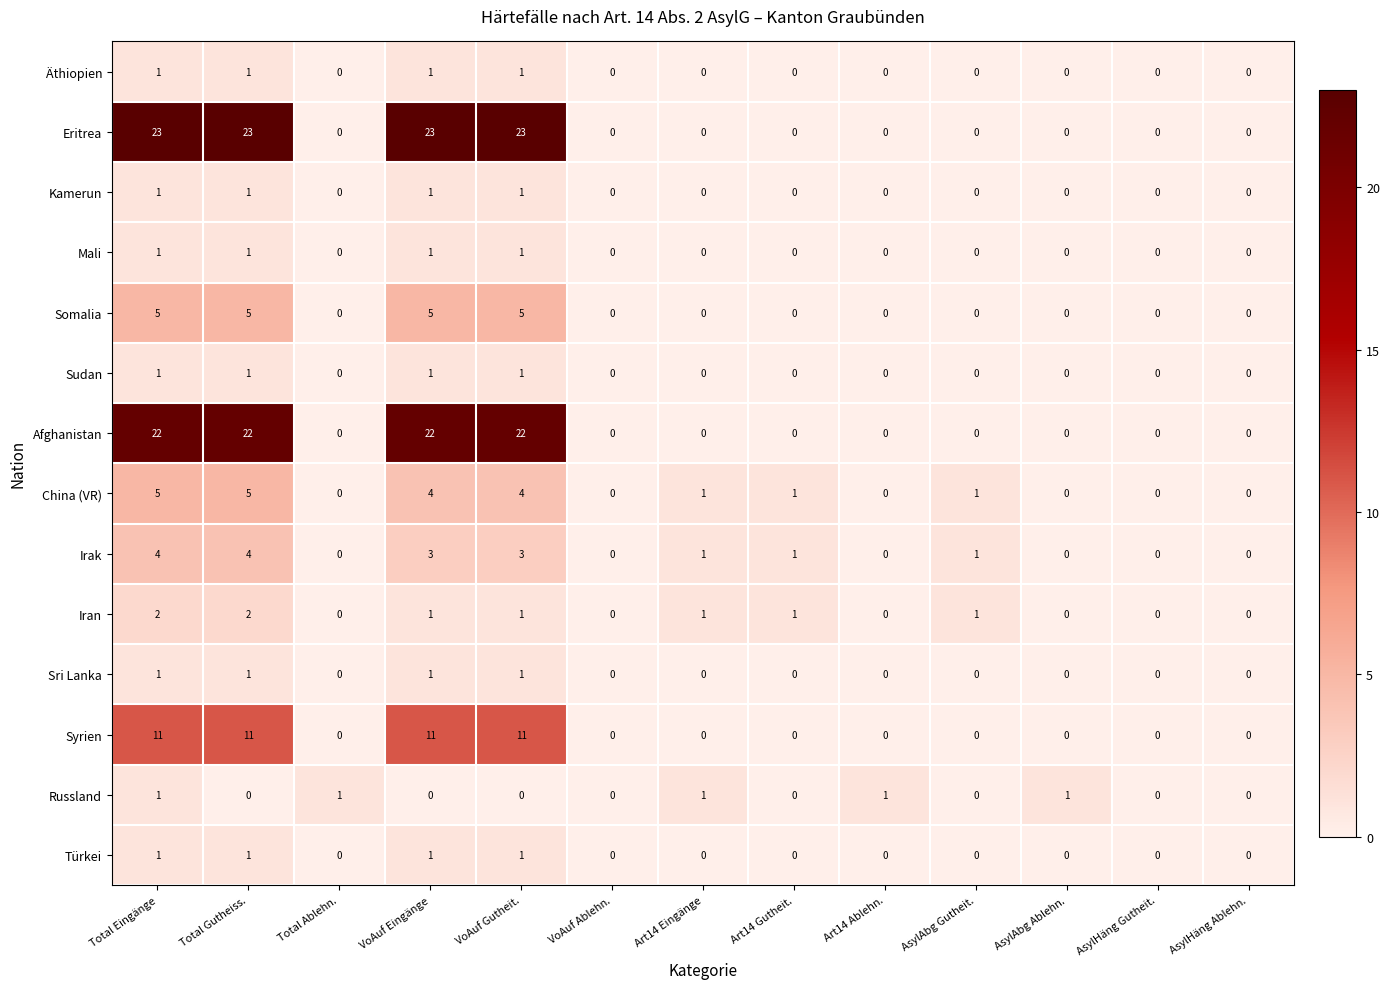

Which series has the largest total across all categories?

Eritrea